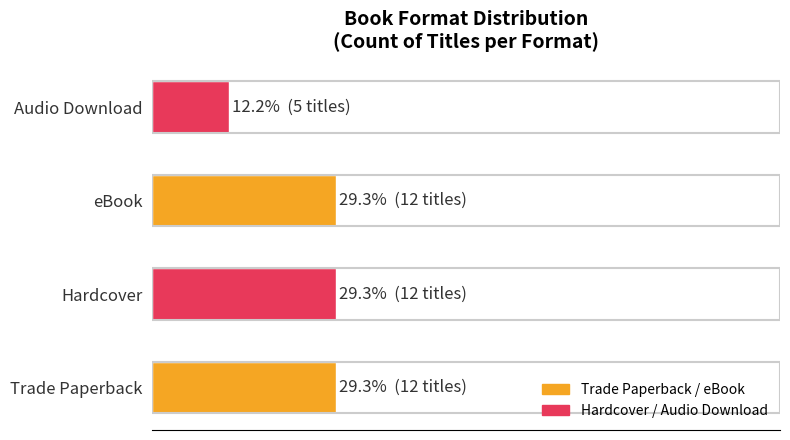

How many data points does each series have?

4